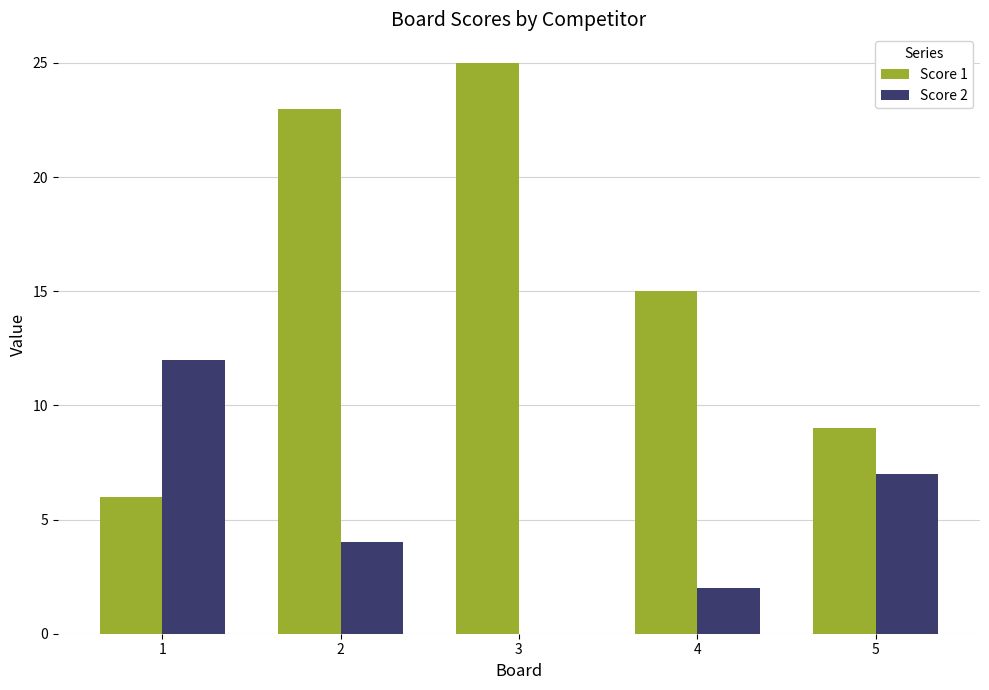

Which series has the largest total across all categories?

Score 1